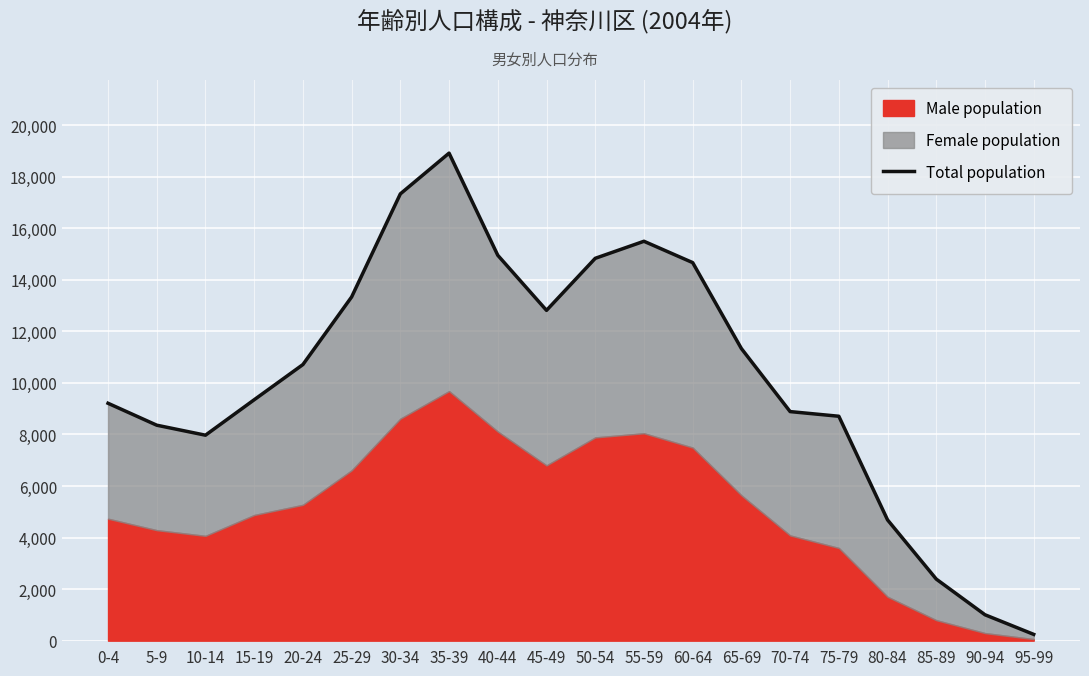

Which has a higher value, 75-79 or 20-24?

20-24